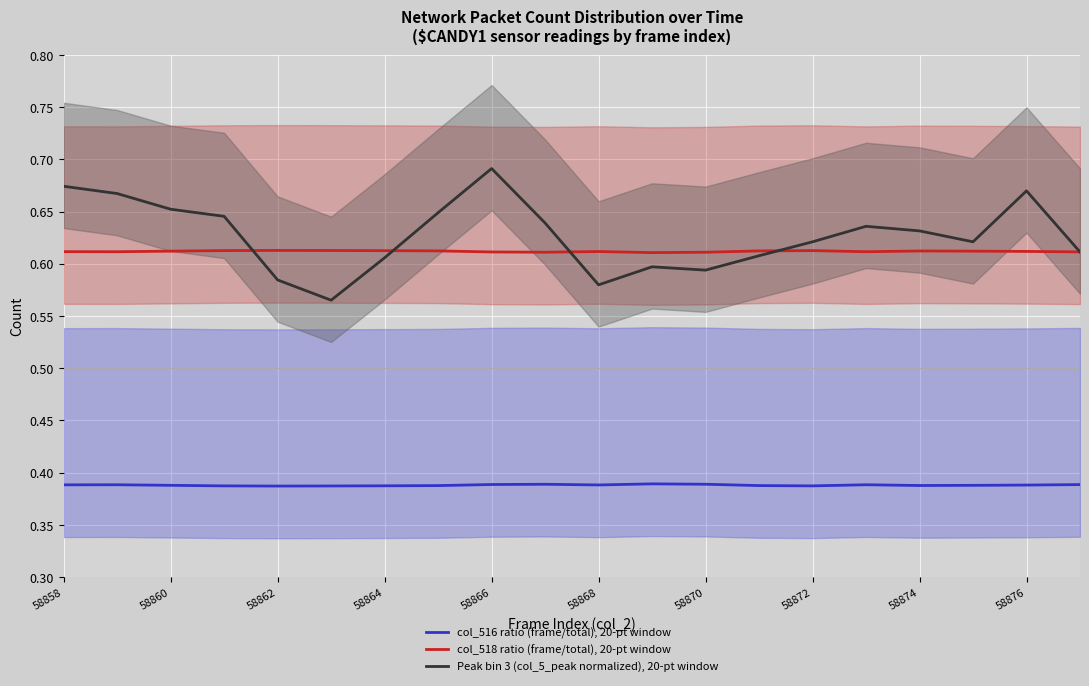

The col_518 ratio (frame/total), 20-pt window series shows 0.3 at 58860. True or false?

False